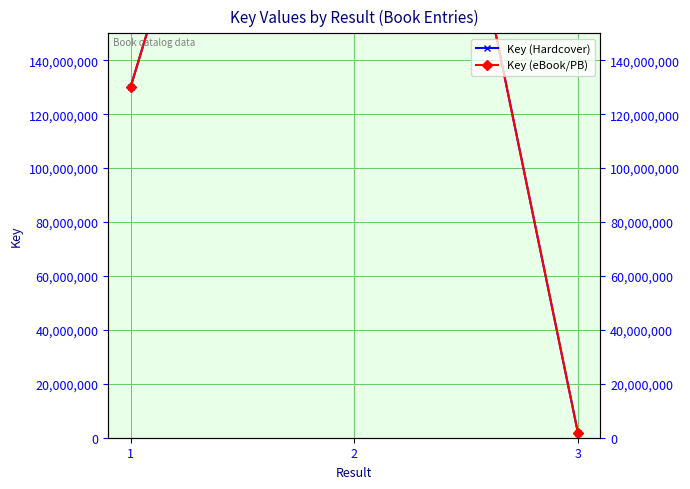

The value of Key (eBook/PB) at 2 is 404562595. True or false?

True